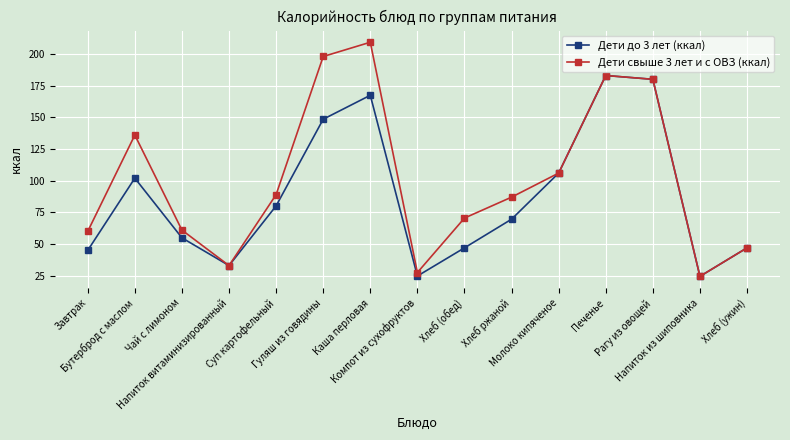

What are all the series names shown in the legend?

Дети до 3 лет (ккал), Дети свыше 3 лет и с ОВЗ (ккал)